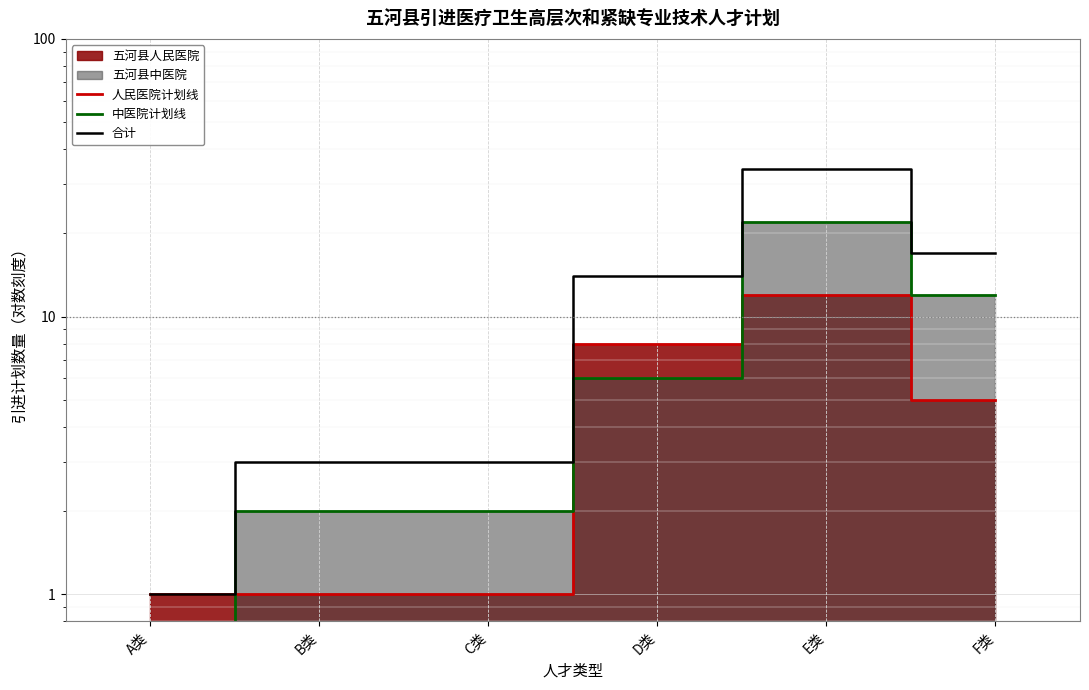

Which has a higher value, C类 or B类?

C类